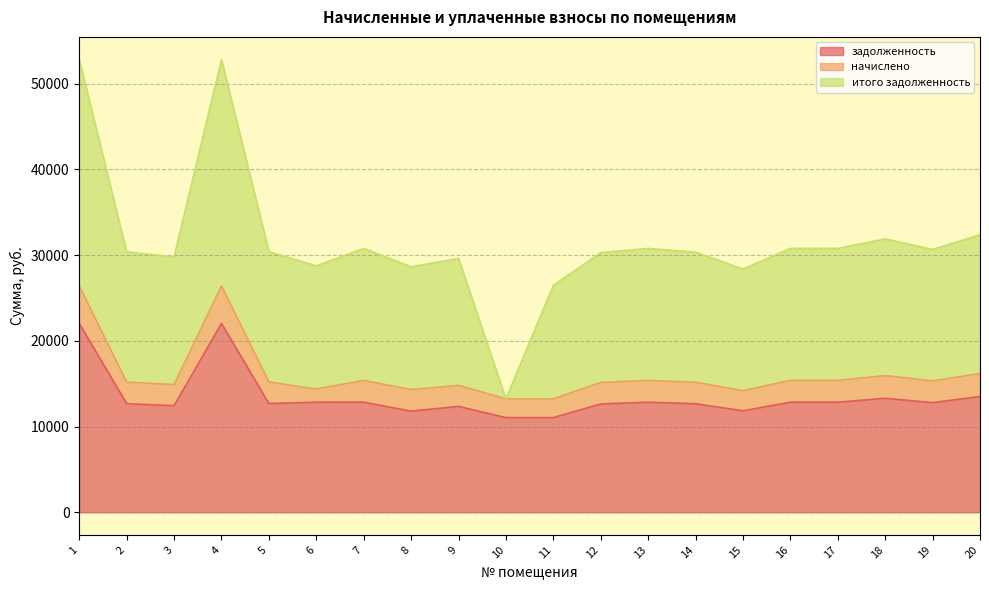

What is the value of the начислено point at the 14th from the left?

2515.8